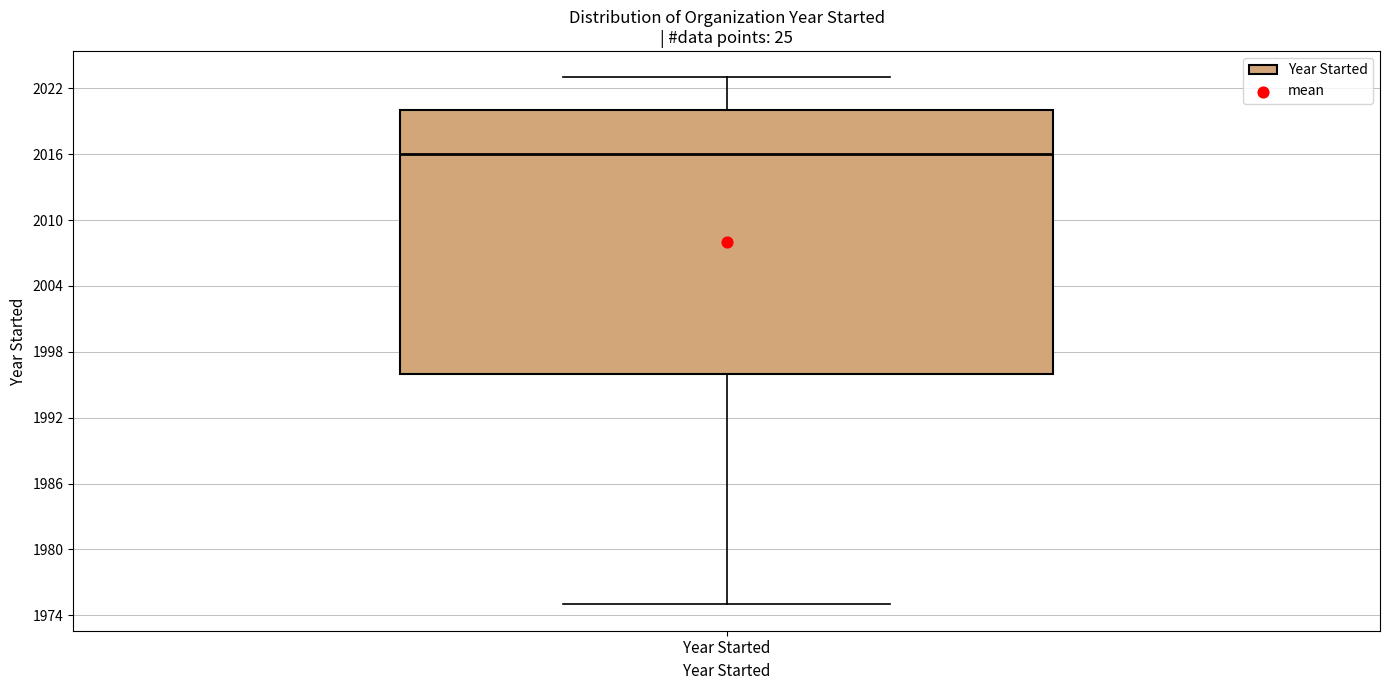

Read this box plot against the y-axis: the position of the median line, the range covered by the box, and the ends of both whiskers. The values are not printed on the chart, so give them approximately, as read against the axis.

median 2016, box 1996 to 2020, whiskers 1975 to 2023